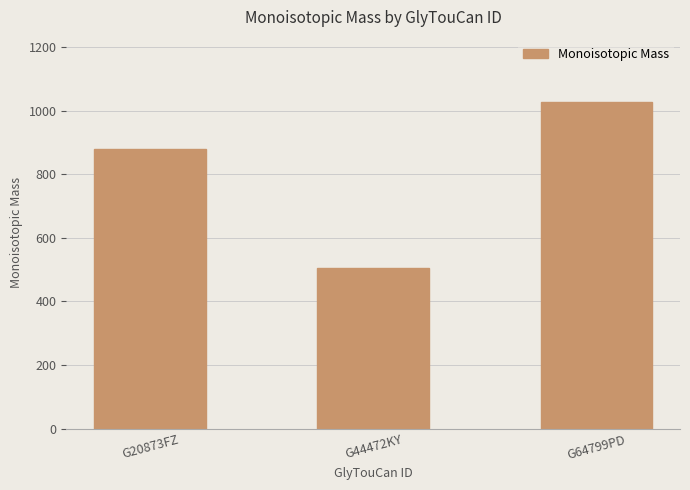

Is it true that the value at G20873FZ is 179.6?

False